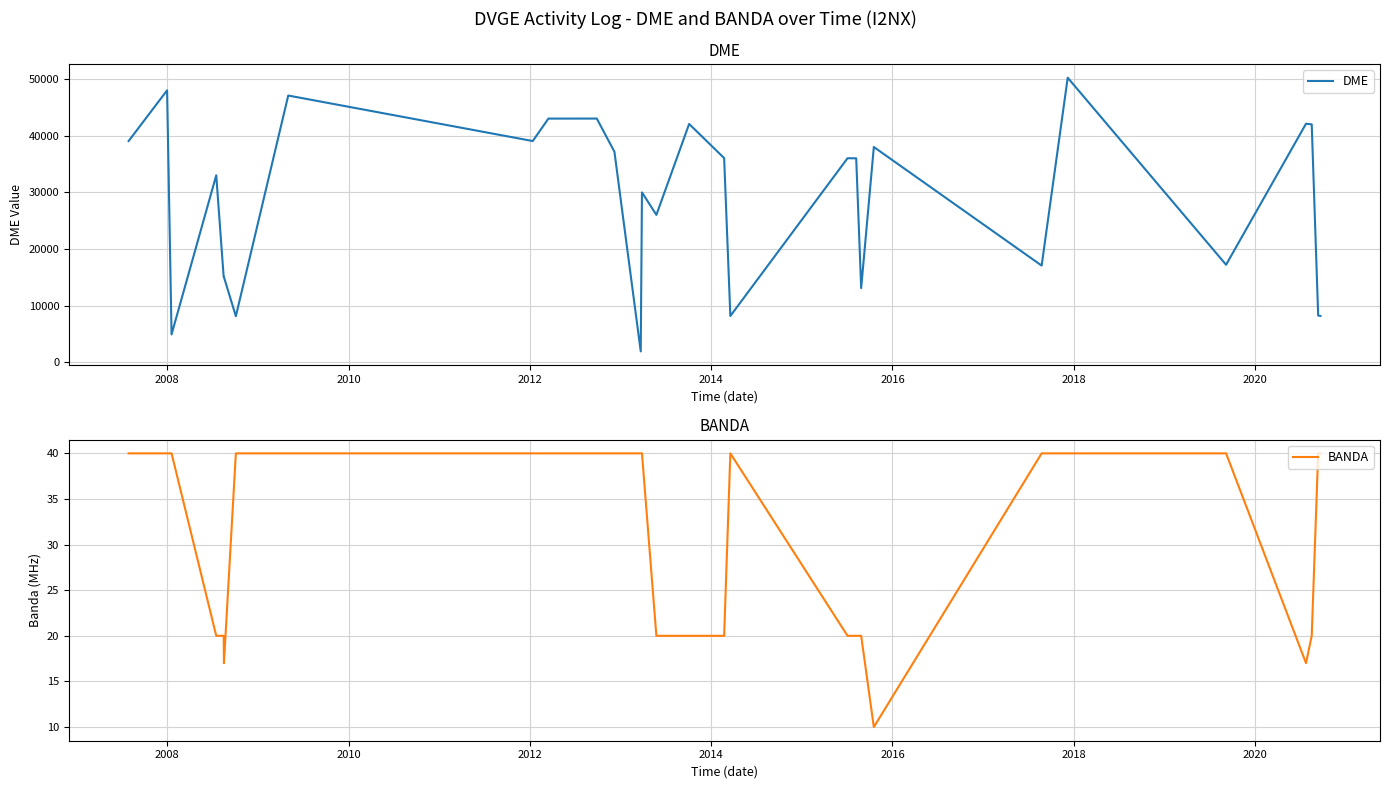

True or false: BANDA and DME intersect in this chart.

False